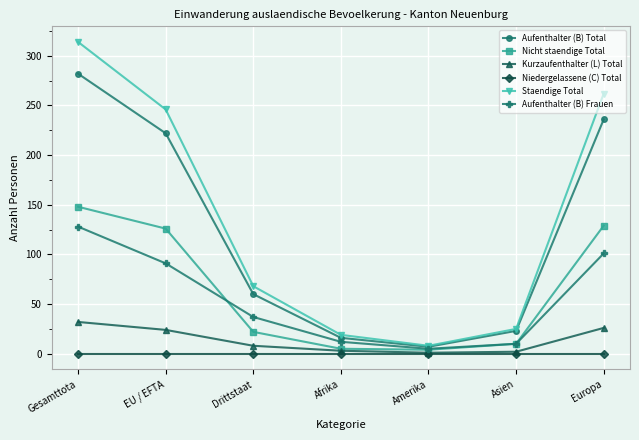

Which series has the widest spread of values?

Staendige Total